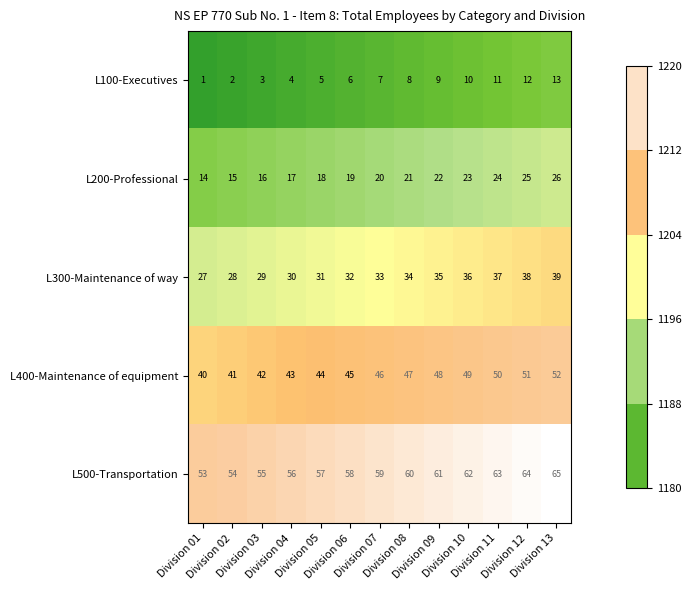

Which series has the largest total across all categories?

L500-Transportation